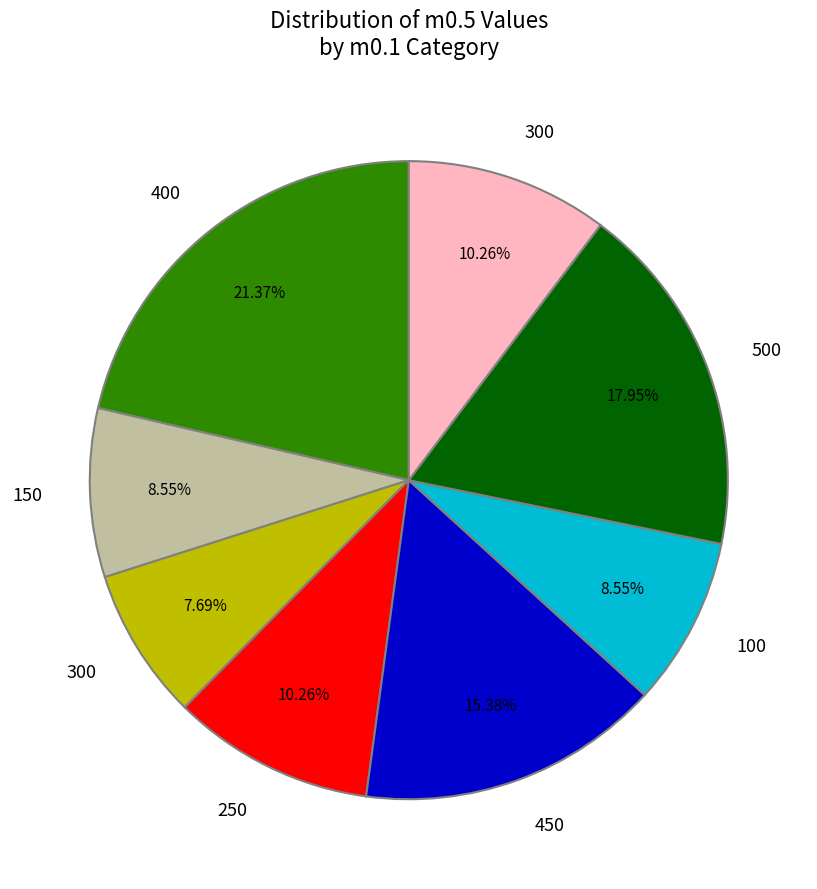

Is there any slice that represents more than half of the pie?

No